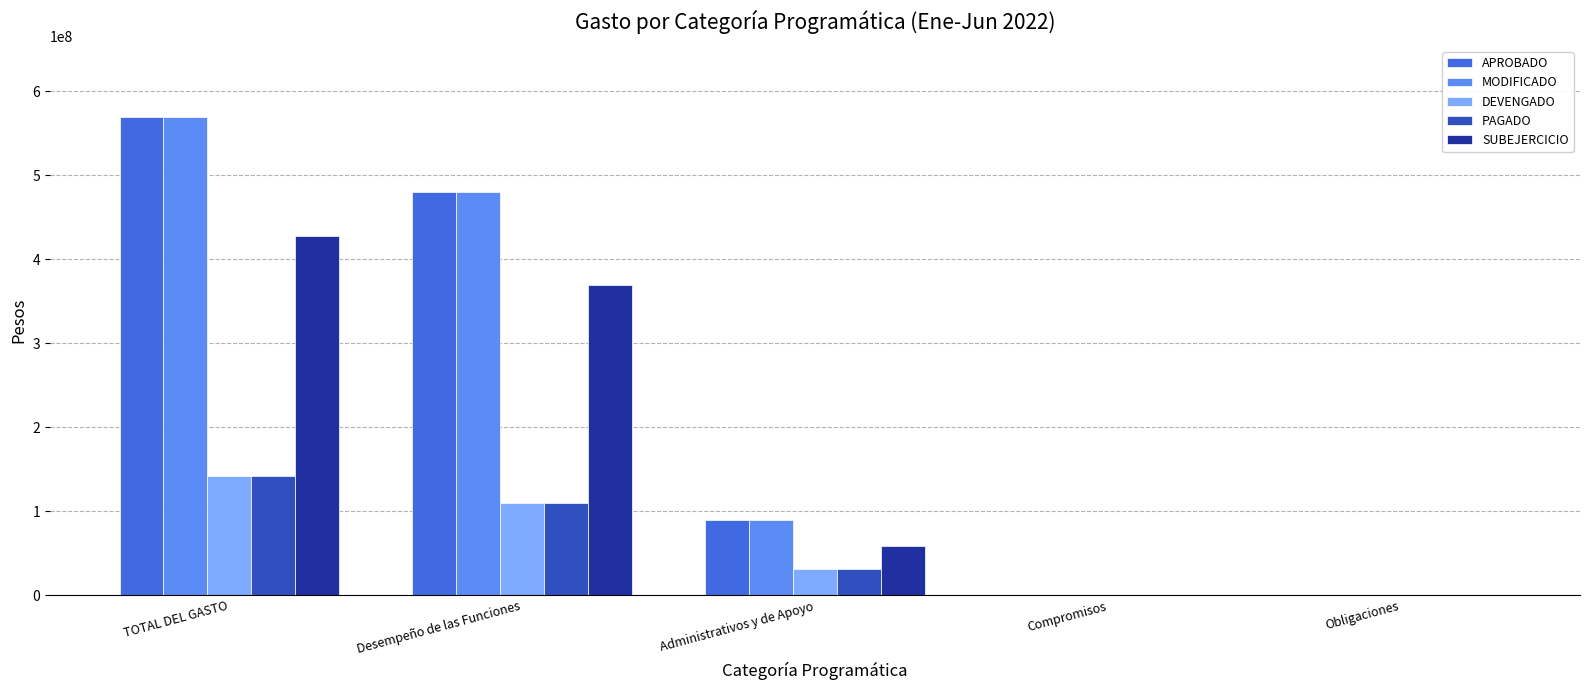

What is the average value of the PAGADO series?

56583890